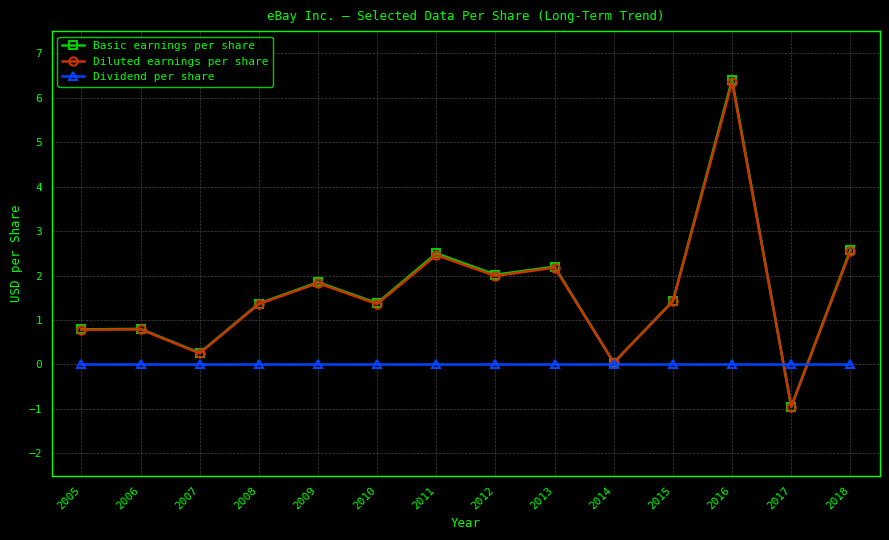

What is the sum of the Diluted earnings per share values at 2009 and 2008?

3.2